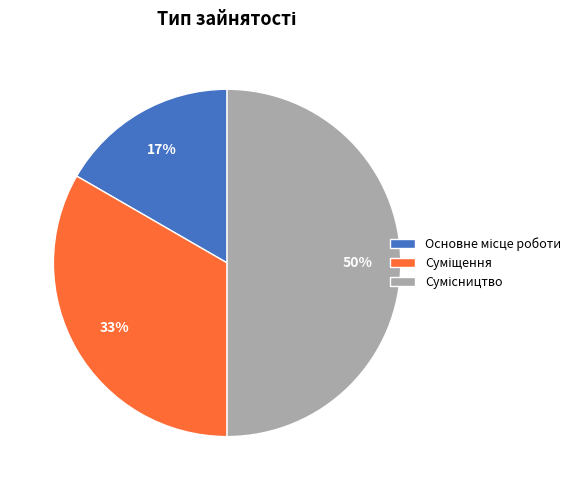

To the nearest percent, what is the average slice percentage?

33%